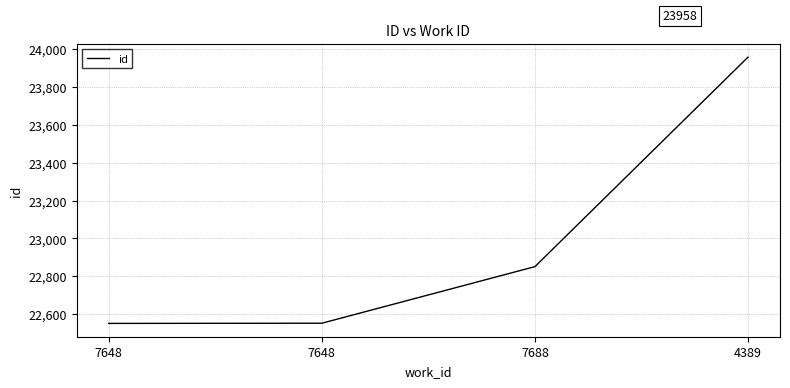

What is the difference between the second highest and second lowest values?

299